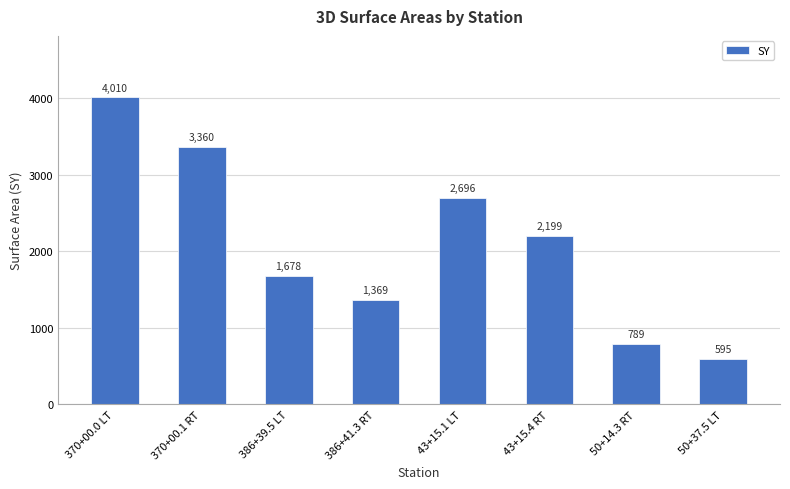

The chart shows a value of 2696 at 43+15.1 LT. True or false?

True